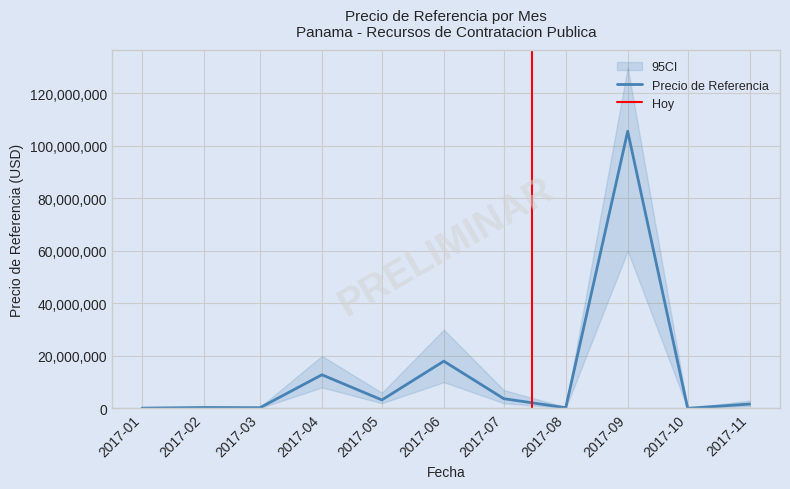

The chart shows a value of 105575792.2 at 2017-09. True or false?

True